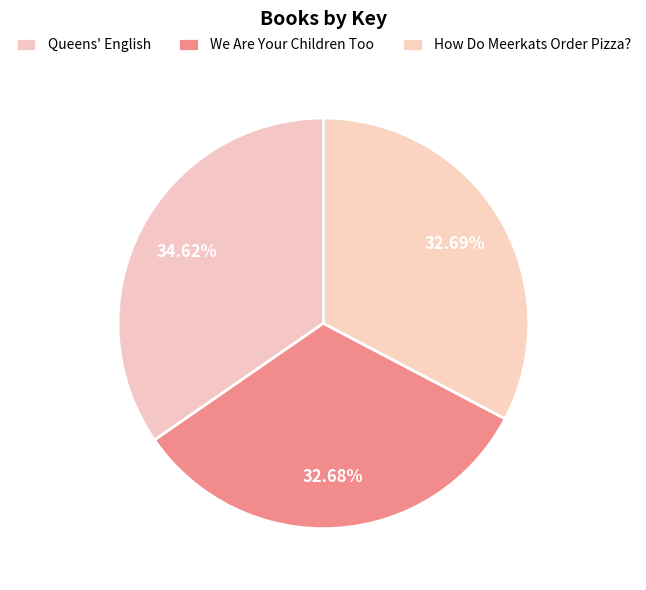

Which has a higher value, Queens' English or We Are Your Children Too?

Queens' English